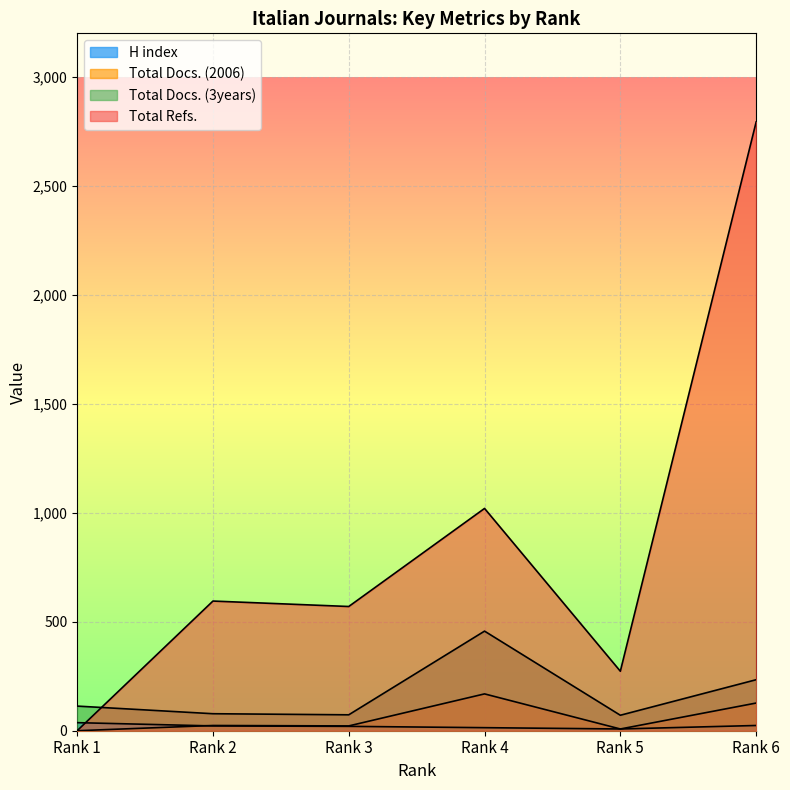

The Total Refs. series shows 595 at Rank 2. True or false?

True